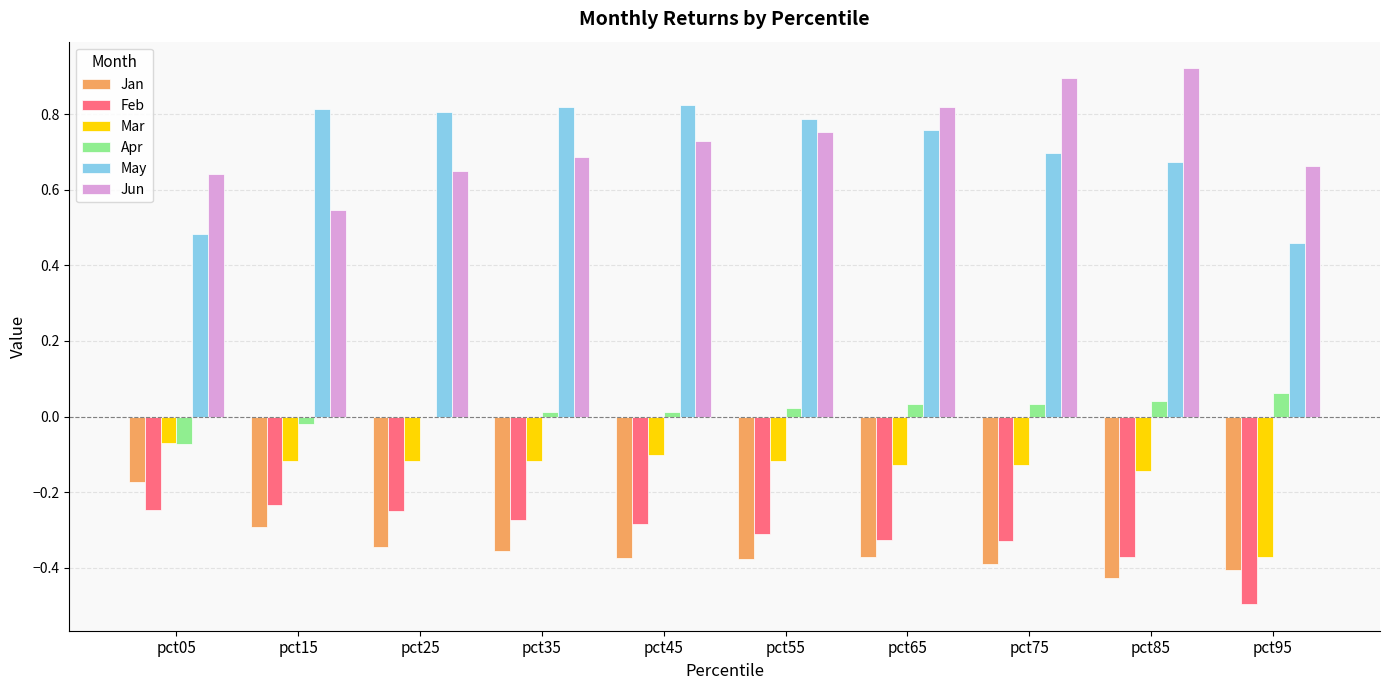

True or false: Feb has a value of -0.6 at pct65.

False